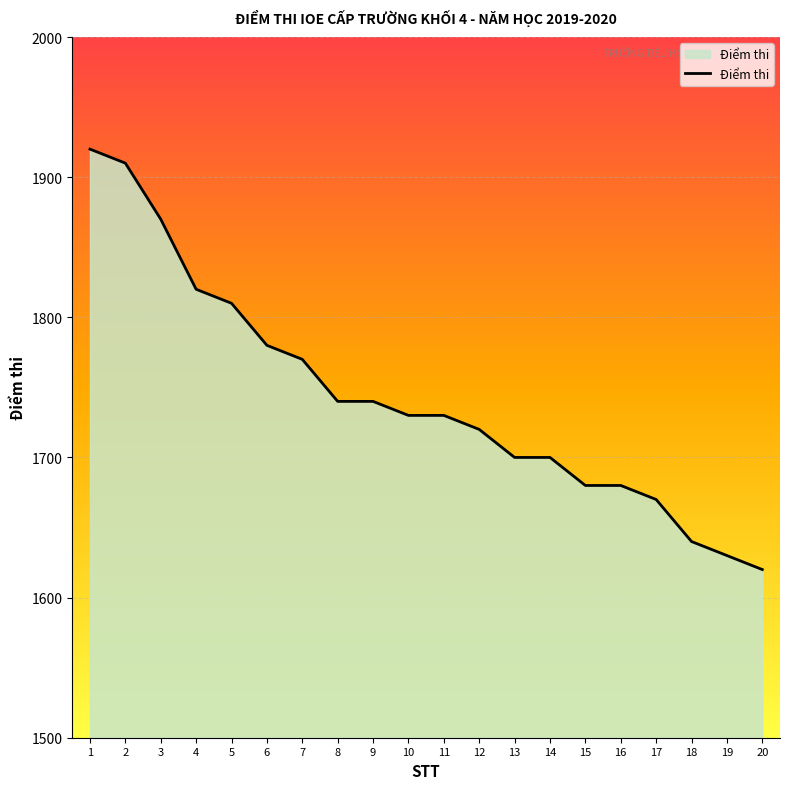

What is the ratio of the value at 5 to the value at 18?

1.1